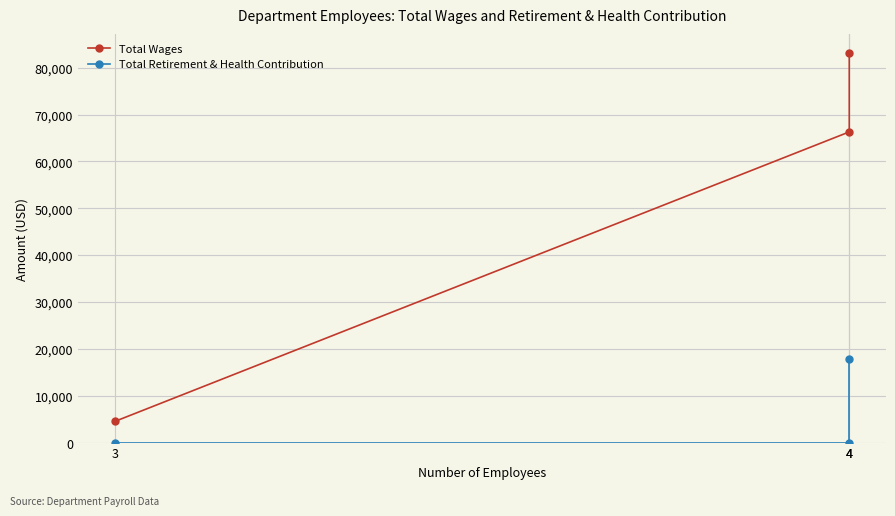

What is the spread (max minus min) of values at 3?

4500